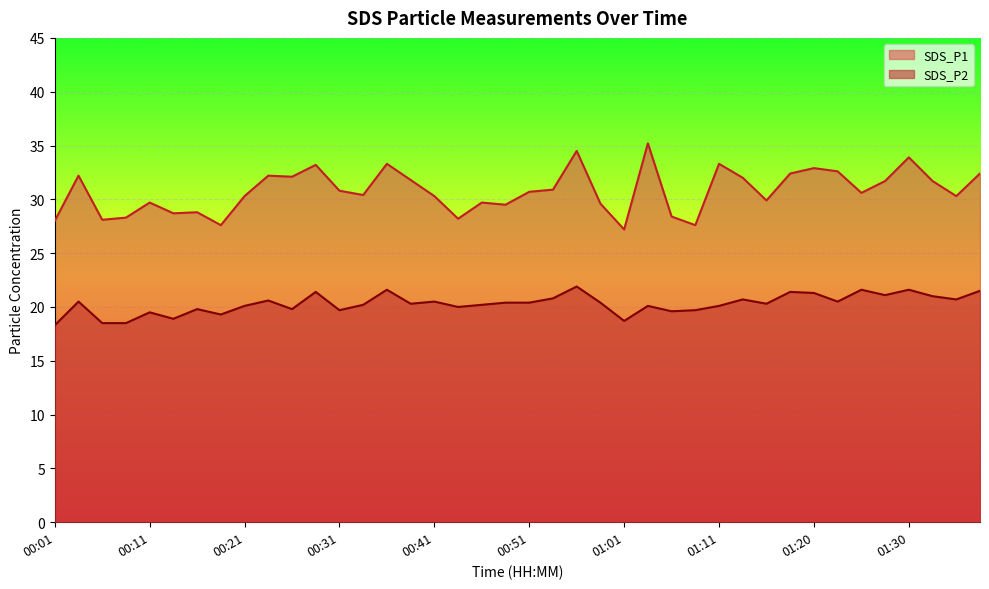

True or false: SDS_P1 and SDS_P2 intersect in this chart.

False